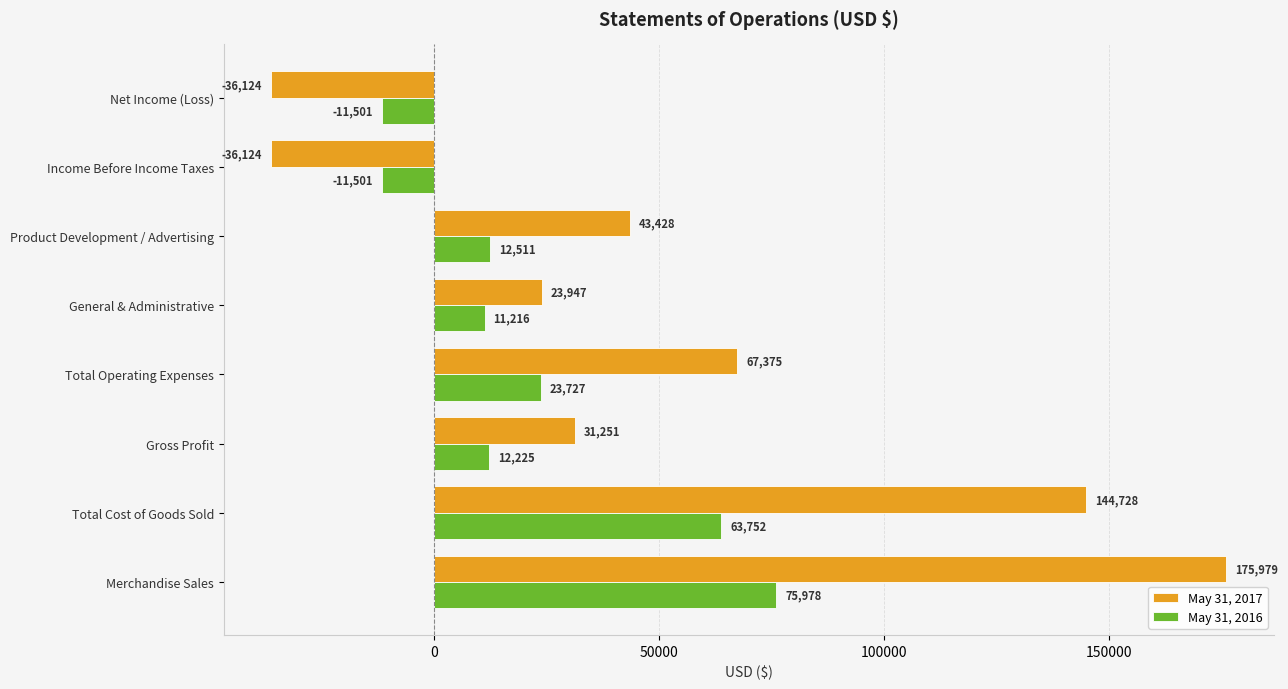

Rank the series by their maximum value, from highest to lowest.

May 31, 2017, May 31, 2016